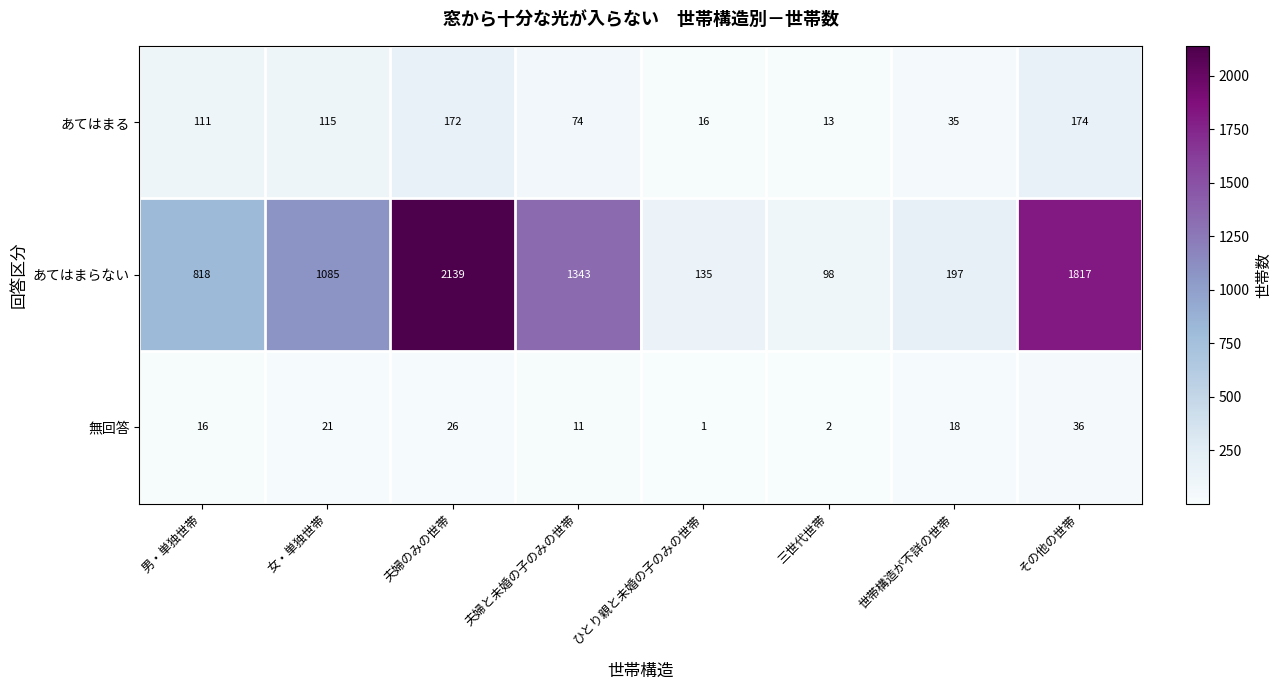

Which series changed the most between 夫婦と未婚の子のみの世帯 and その他の世帯?

あてはまらない